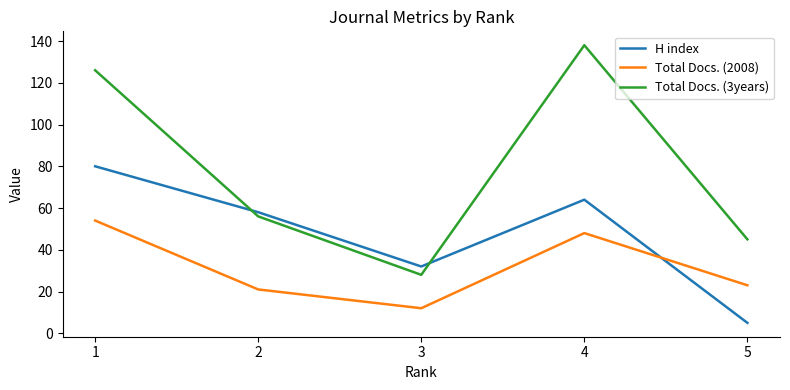

Which series has the largest total across all categories?

Total Docs. (3years)